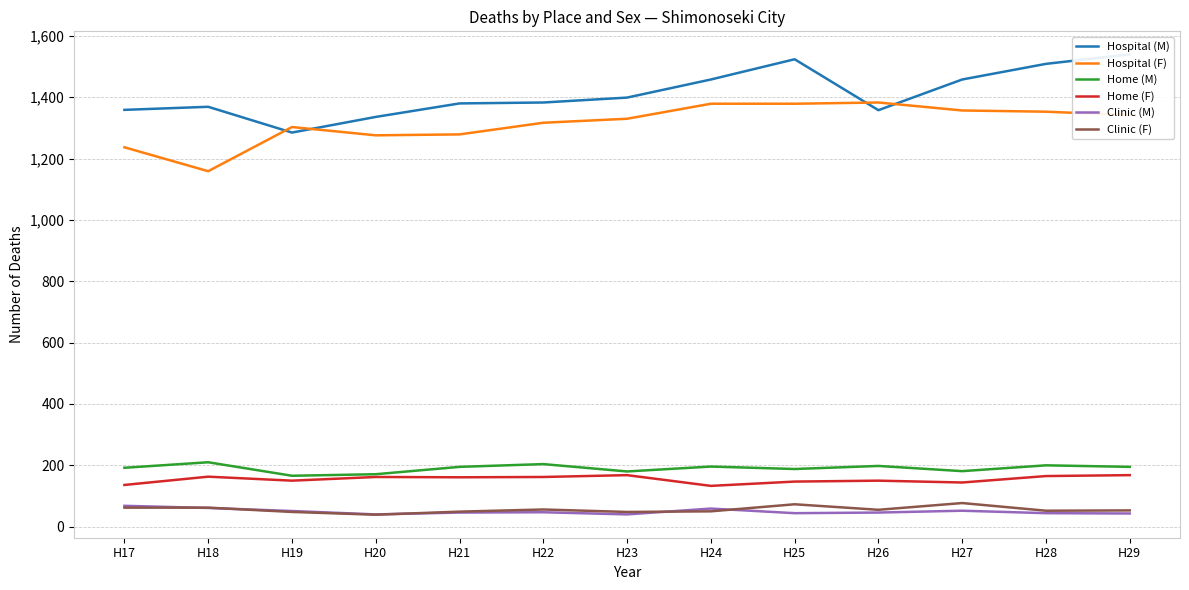

The Hospital (F) series shows 254 at H18. True or false?

False